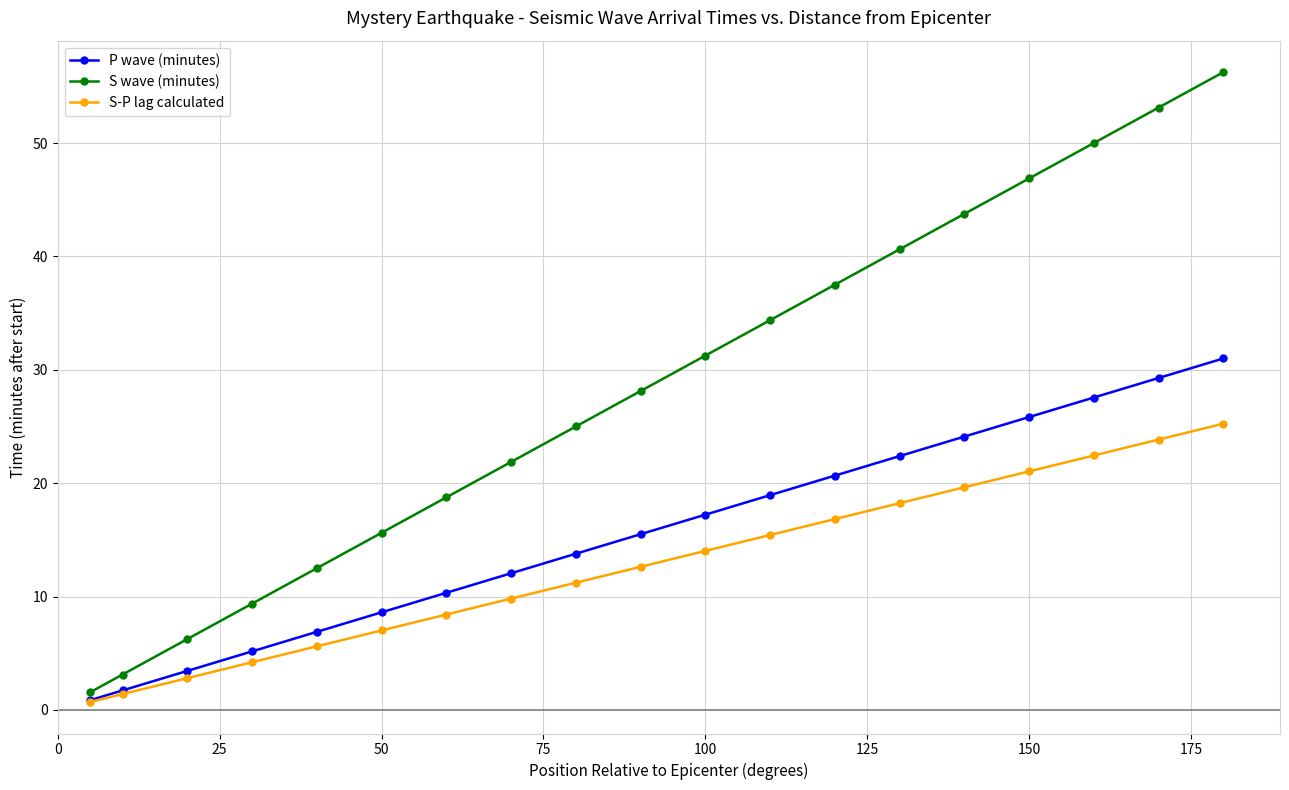

What is the sum of all S wave (minutes) values?

535.9